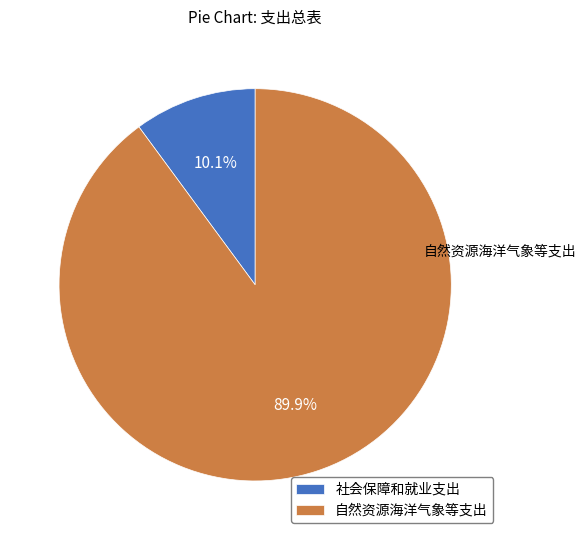

Between 自然资源海洋气象等支出 and 社会保障和就业支出, which is larger?

自然资源海洋气象等支出